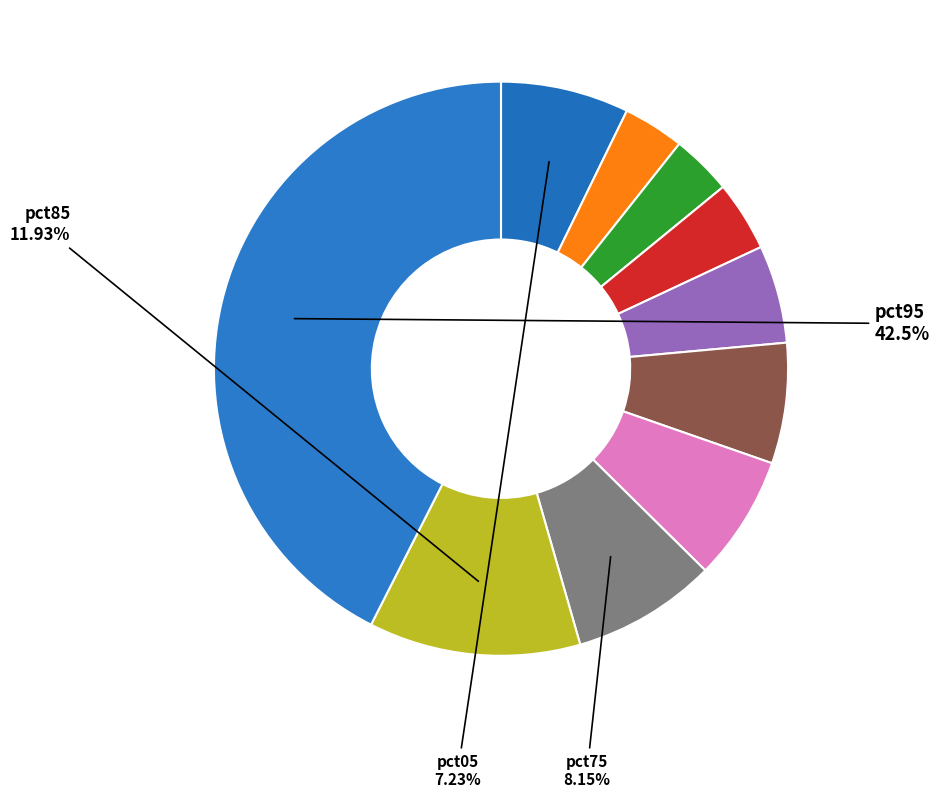

Count the number of slices in the pie.

10